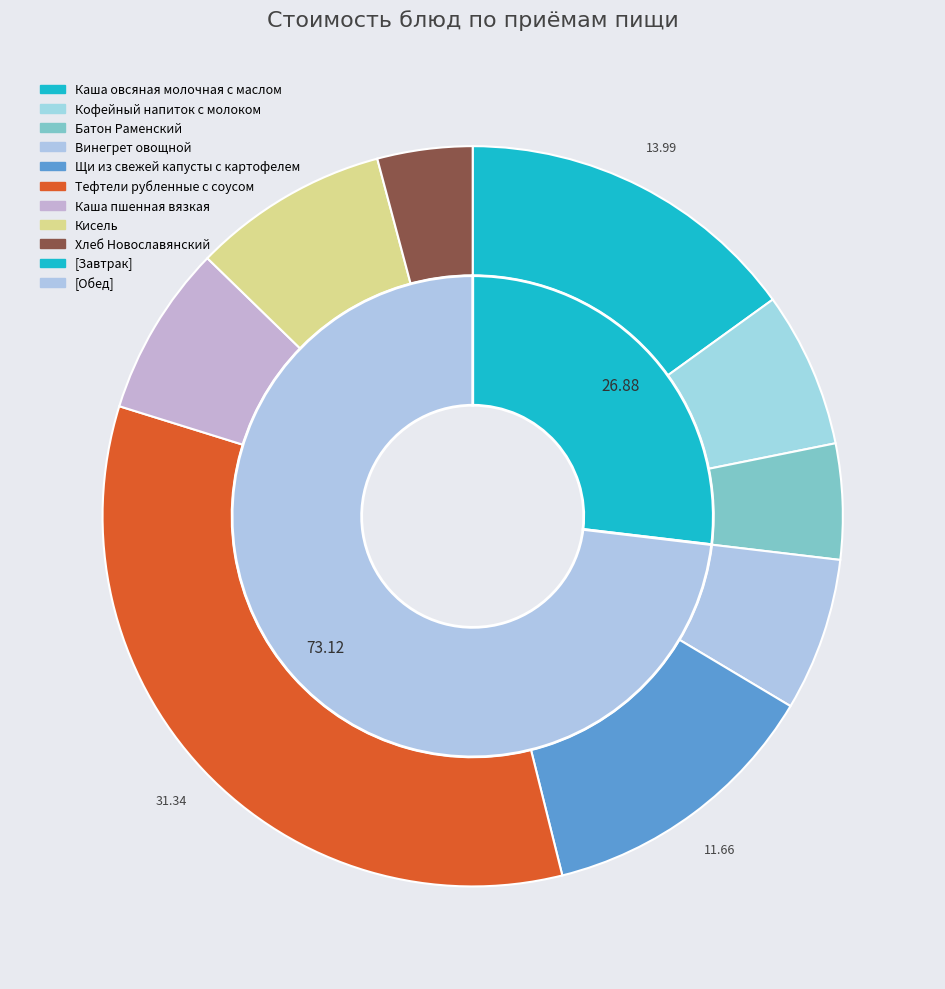

True or false: Винегрет овощной accounts for 14% of the total.

False